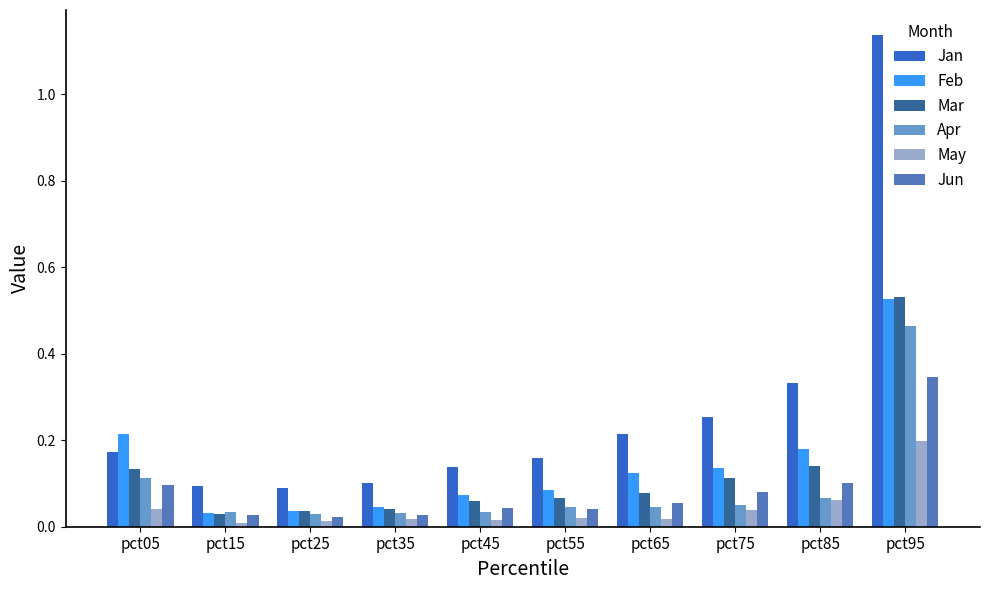

What is the total value across all series at pct45?

0.4